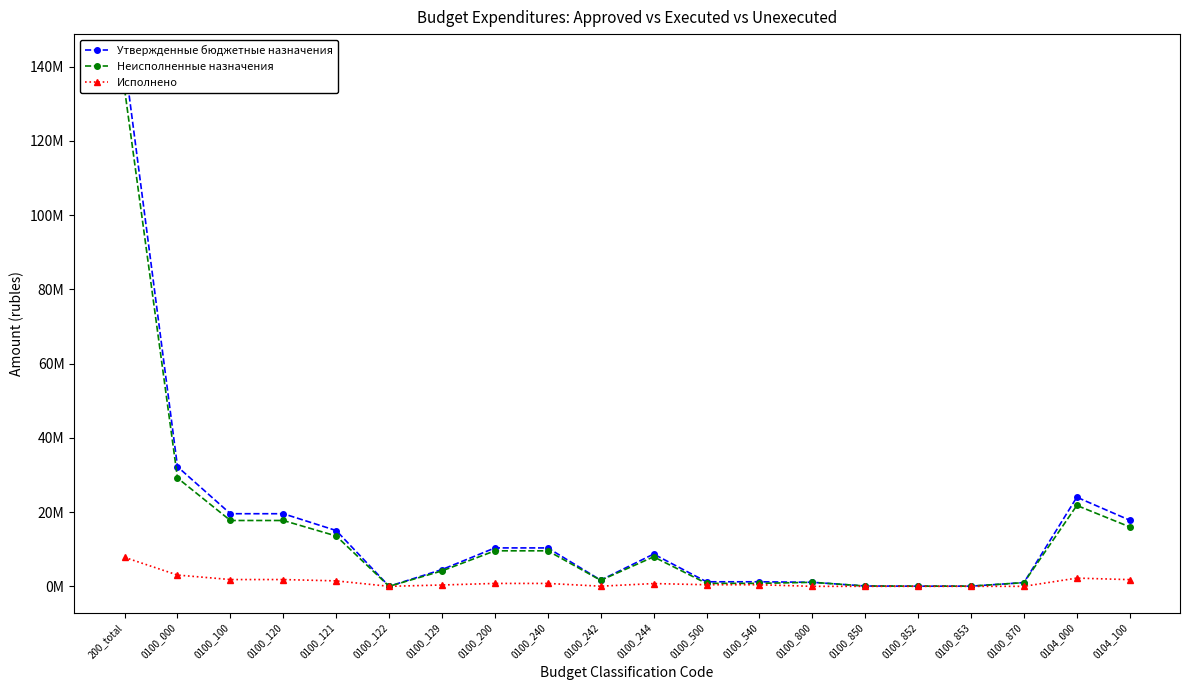

What is the difference between the maximum and second lowest values in the Неисполненные назначения series?

133841227.5